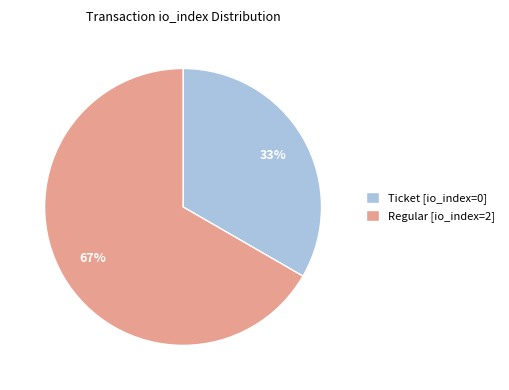

Approximately how many times larger is the value at Regular [io_index=2] compared to Ticket [io_index=0]?

2.0